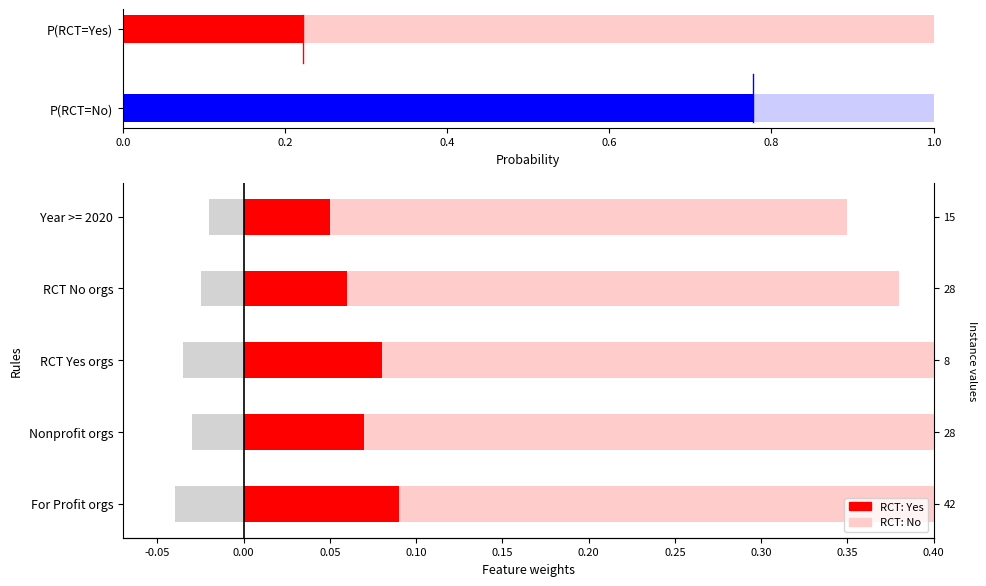

What is the sum of the RCT: Yes values at 0.8 and 0.0?

0.1